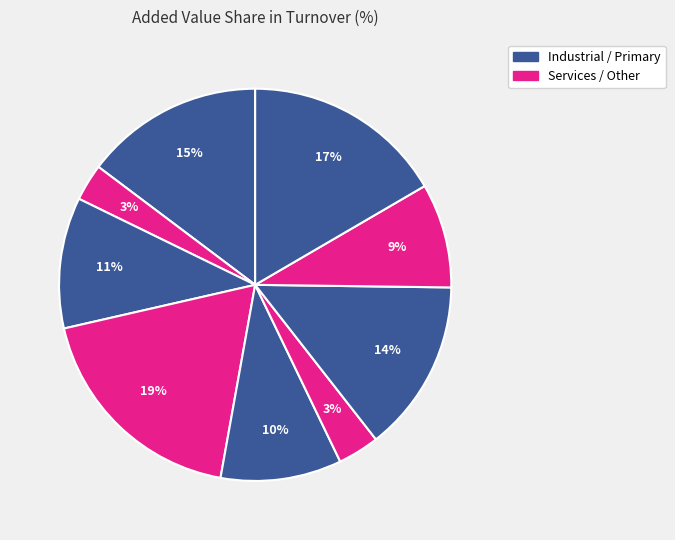

How many segments does this pie chart have?

9